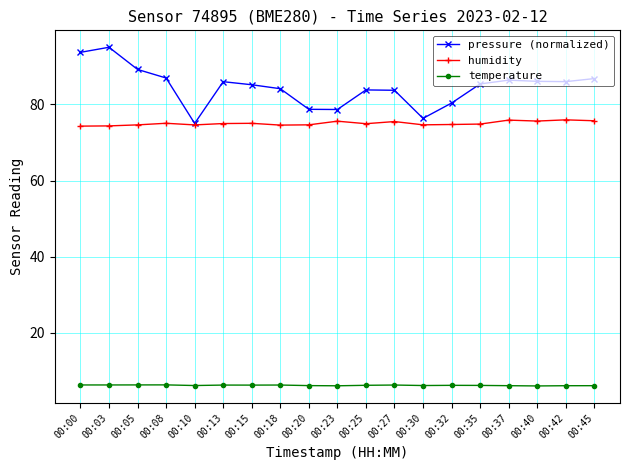

True or false: humidity and temperature cross at least once.

False